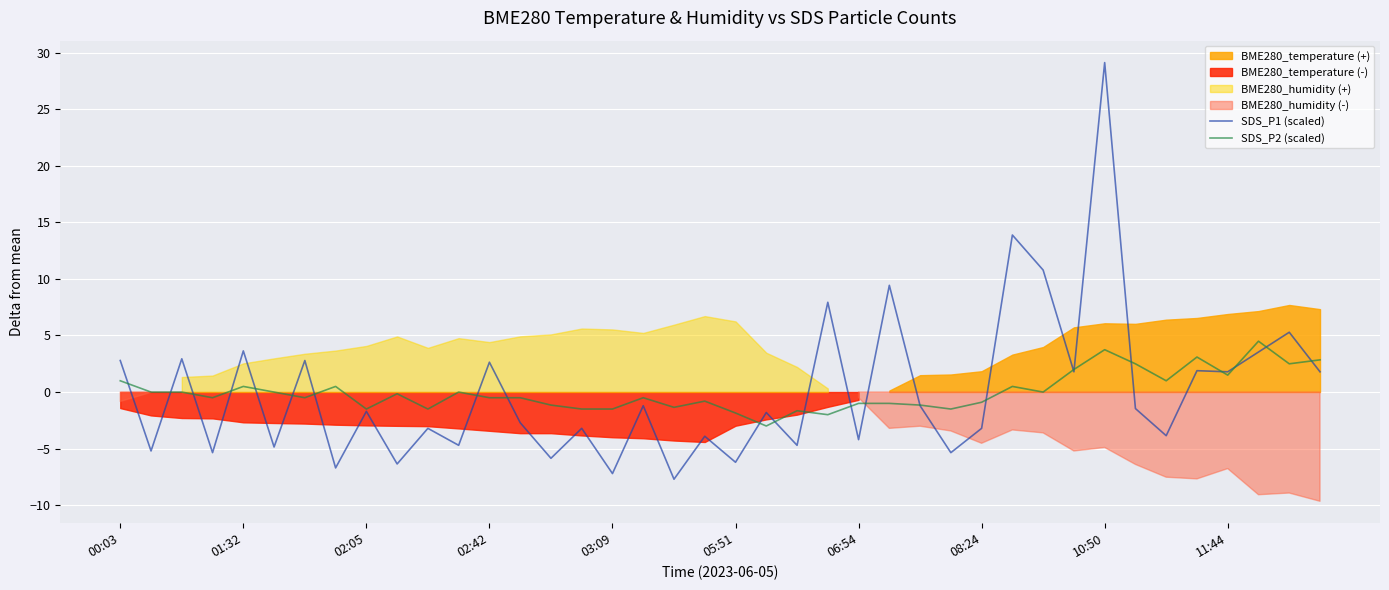

True or false: SDS_P1 (scaled) has a value of -3.2 at 08:24.

True